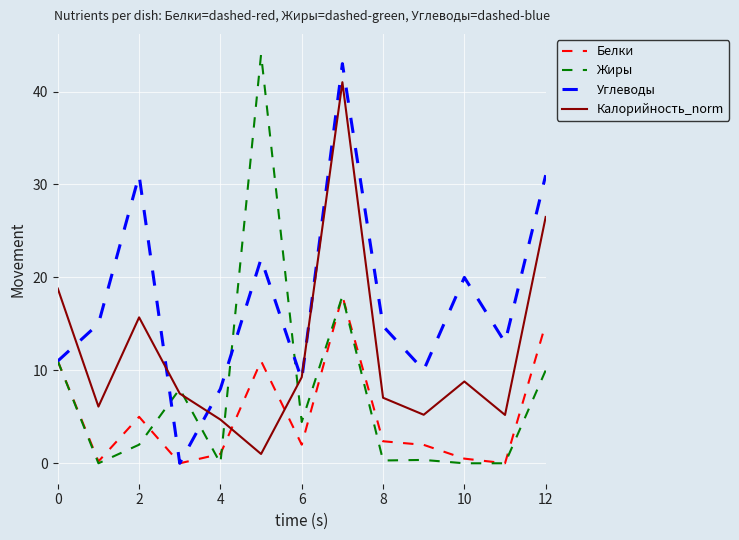

Does the chart have visible grid lines?

Yes